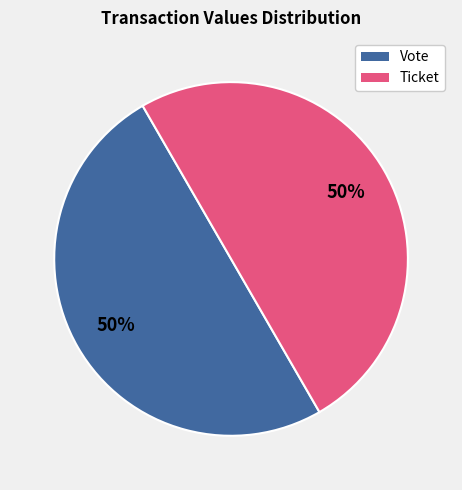

To the nearest percent, what percentage of the pie is Ticket?

50%